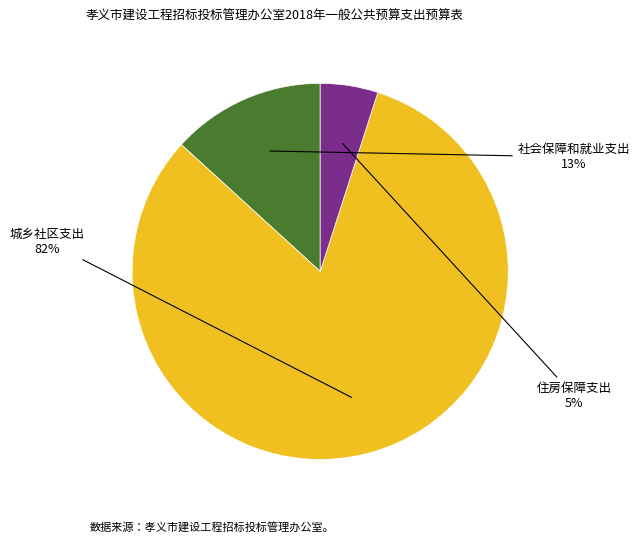

Which category has the smallest portion of the pie?

住房保障支出